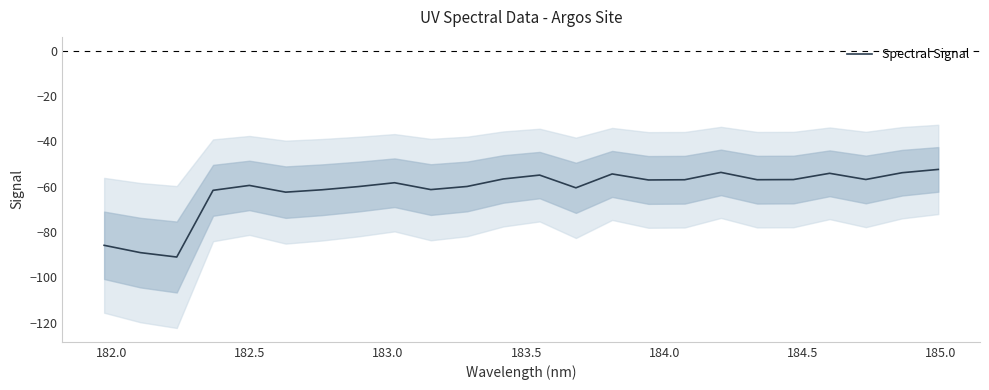

Reading right to left, list all the values displayed in this chart.

-52.4	-53.9	-56.8	-54.1	-56.9	-56.9	-53.7	-57.0	-57.0	-54.4	-60.5	-54.9	-56.6	-59.9	-61.3	-58.3	-60.0	-61.4	-62.4	-59.5	-61.6	-91.1	-89.1	-85.9